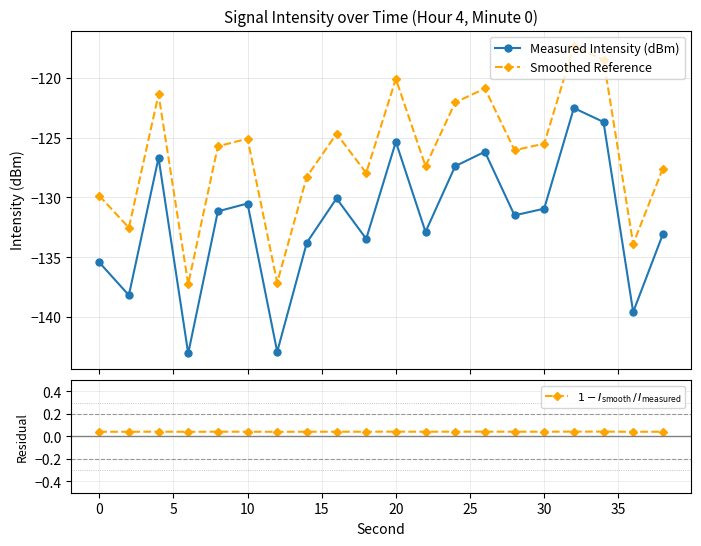

In $1 - I_{\rm smooth}\,/\,I_{\rm measured}$, how many points are lower than both neighbors (excluding endpoints)?

7